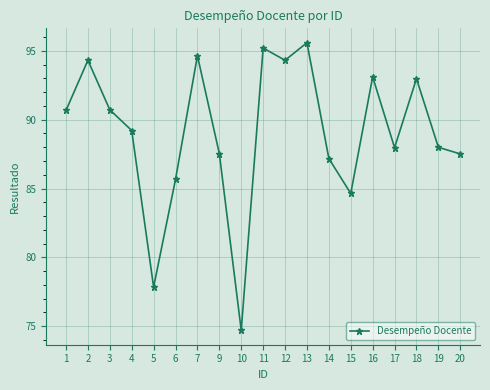

How many points are lower than both their immediate neighbors (excluding endpoints)?

5